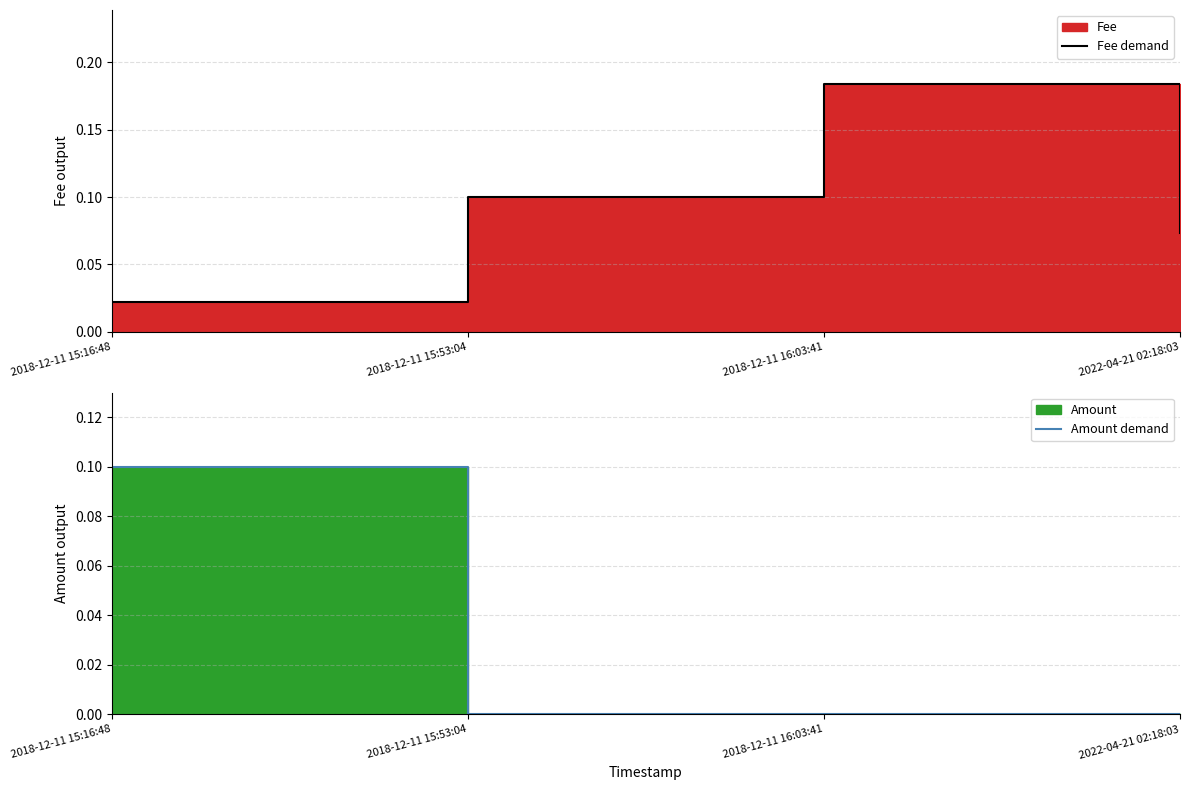

True or false: Fee demand has more than 2 interior local peaks.

False